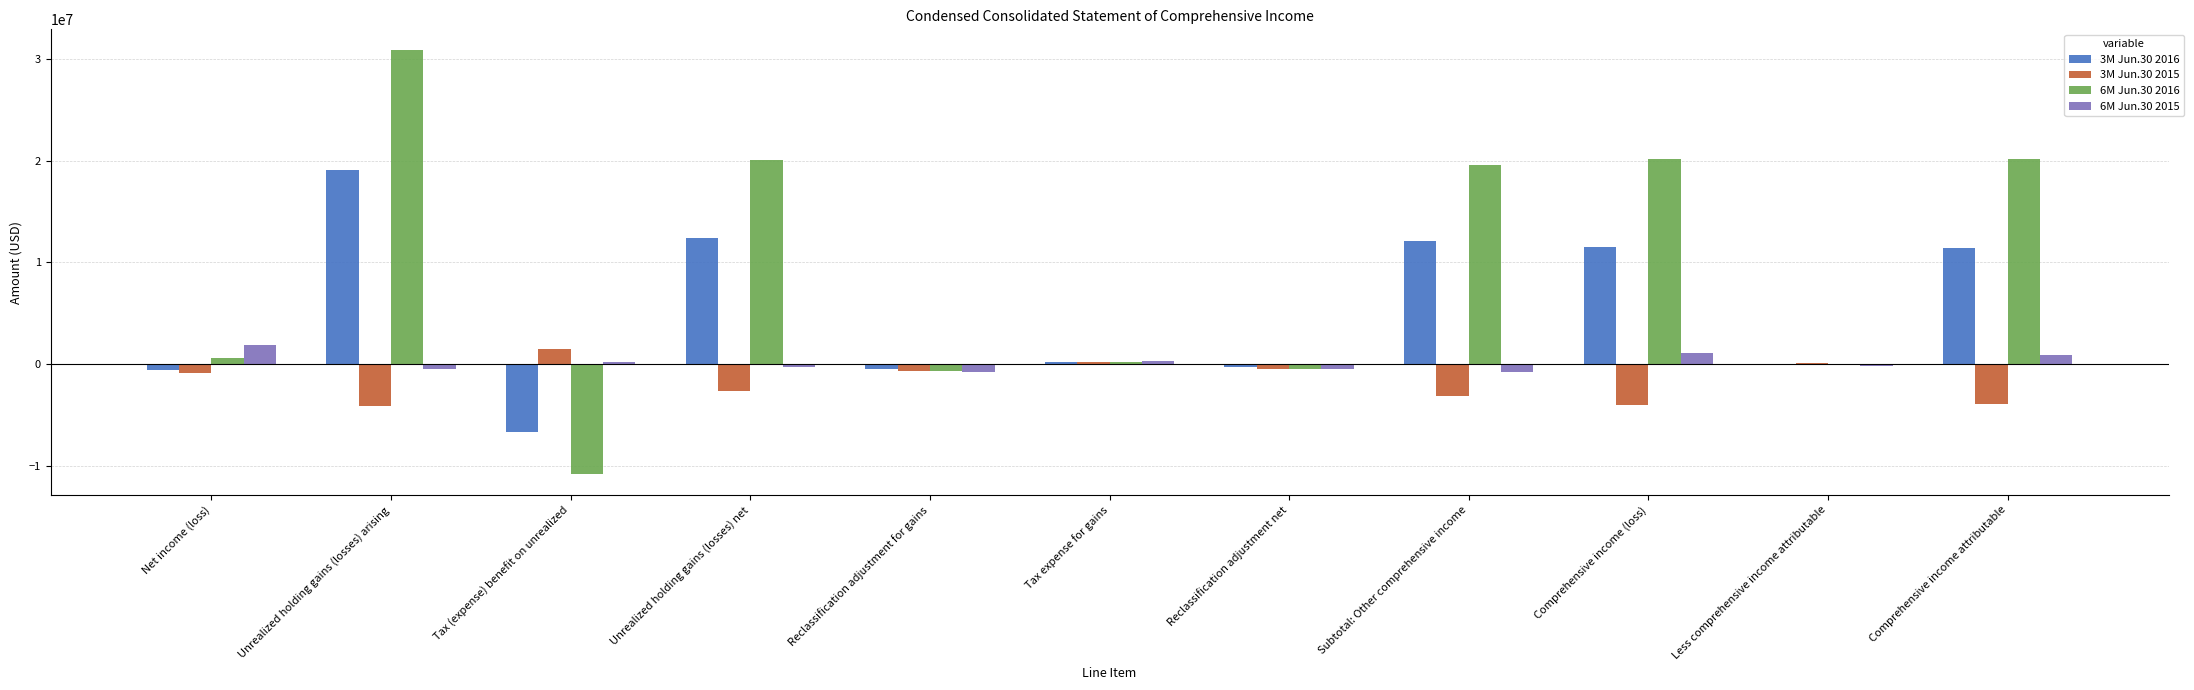

Are the bars horizontal?

No